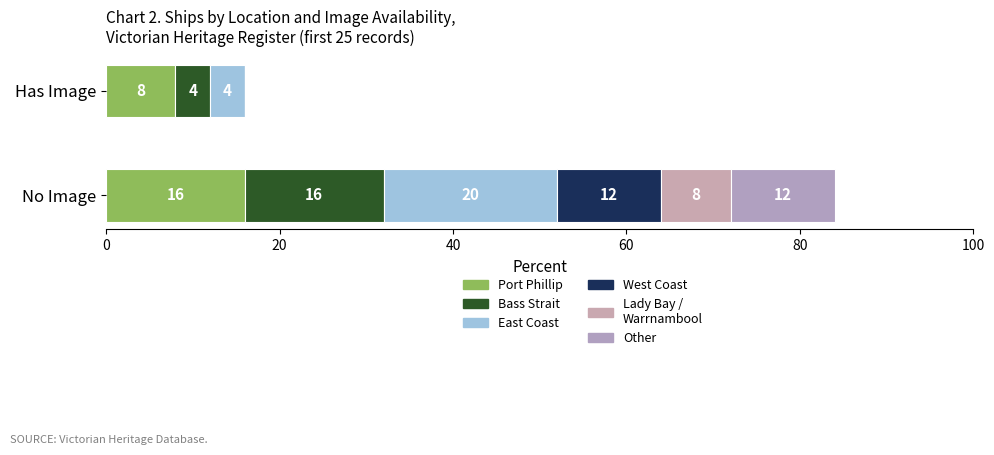

What is the change in value from East Coast to Lady Bay / Warrnambool?

-4